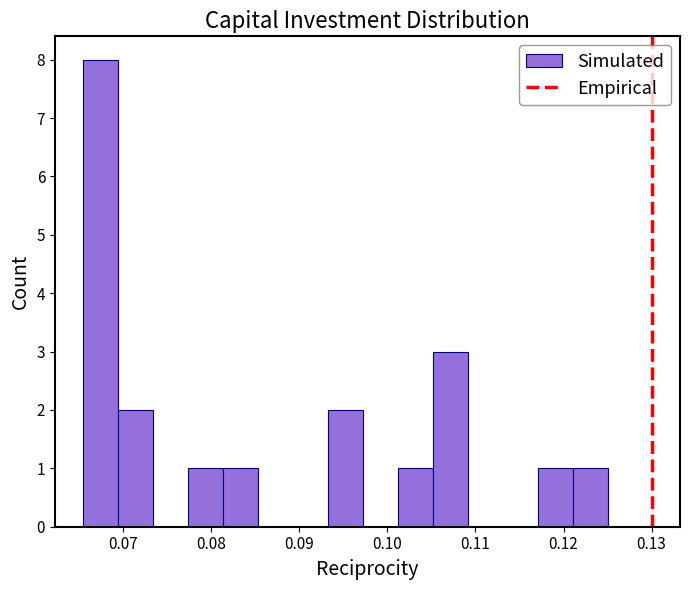

Read against the x-axis, roughly where is the centre of the tallest bar?

0.067